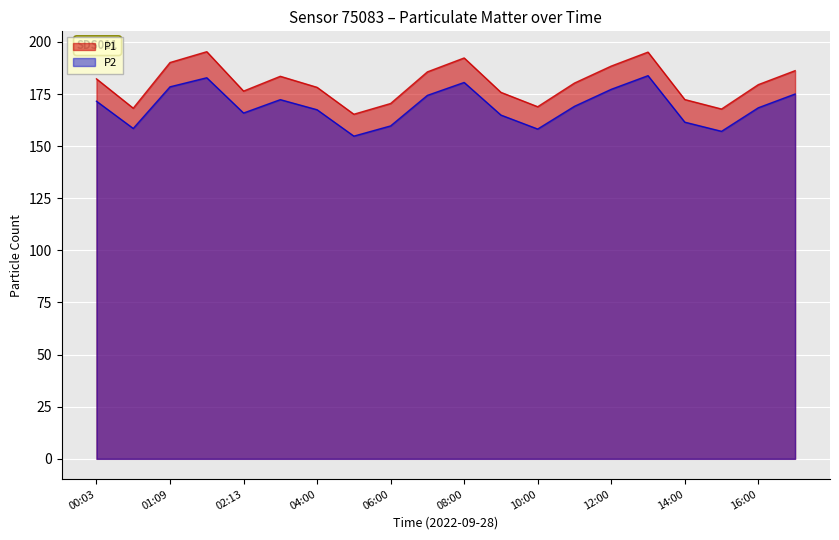

What is the spread (max minus min) of values at 10:00?

10.7